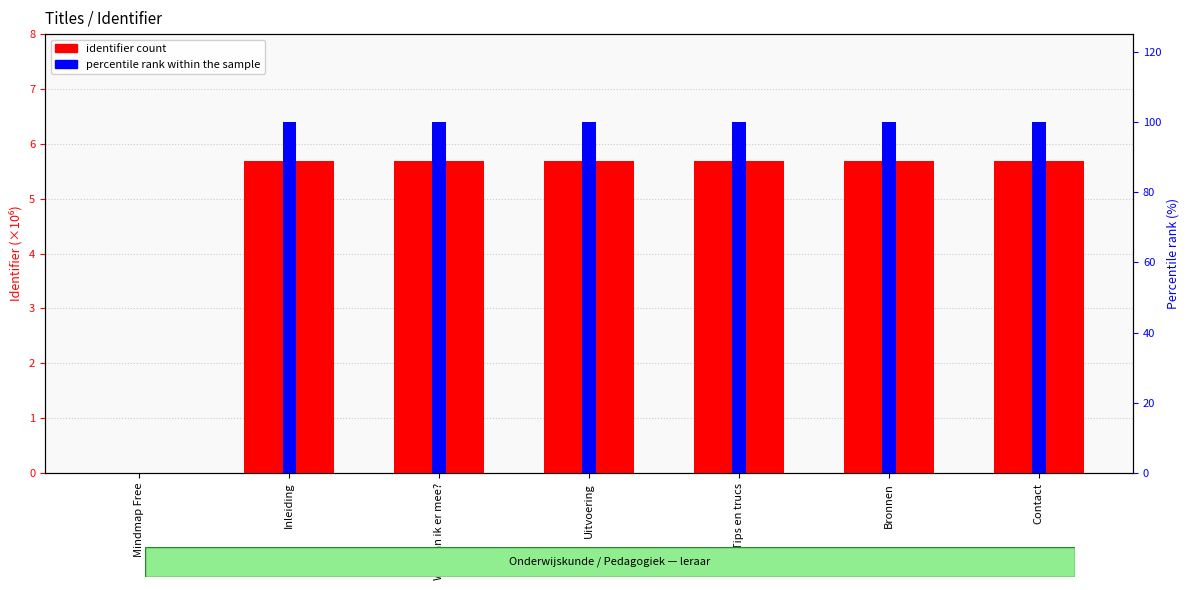

Is the value of identifier (×10⁶) at Wat kan ik er mee? greater than the value of percentile rank within the sample at Mindmap Free?

Yes